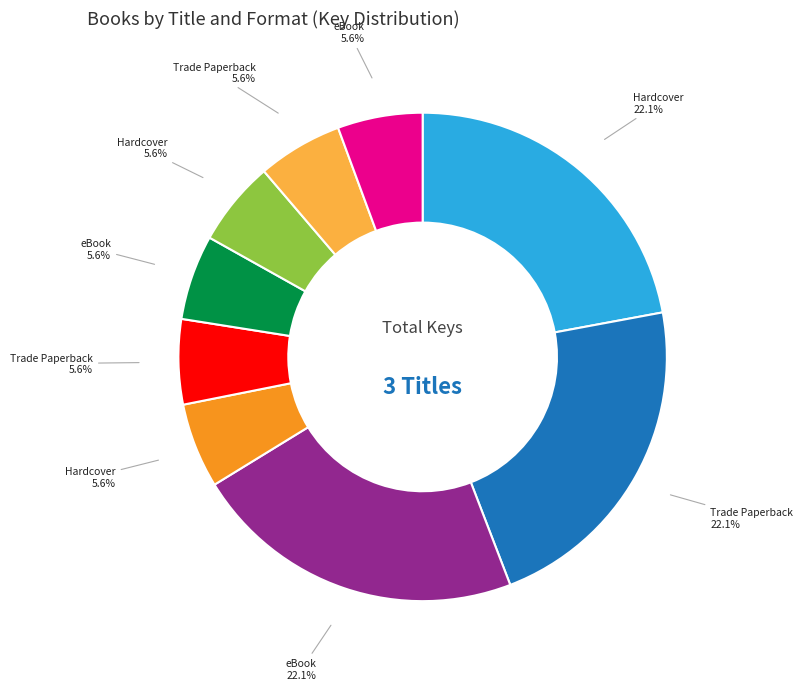

Is there any slice that represents more than half of the pie?

No